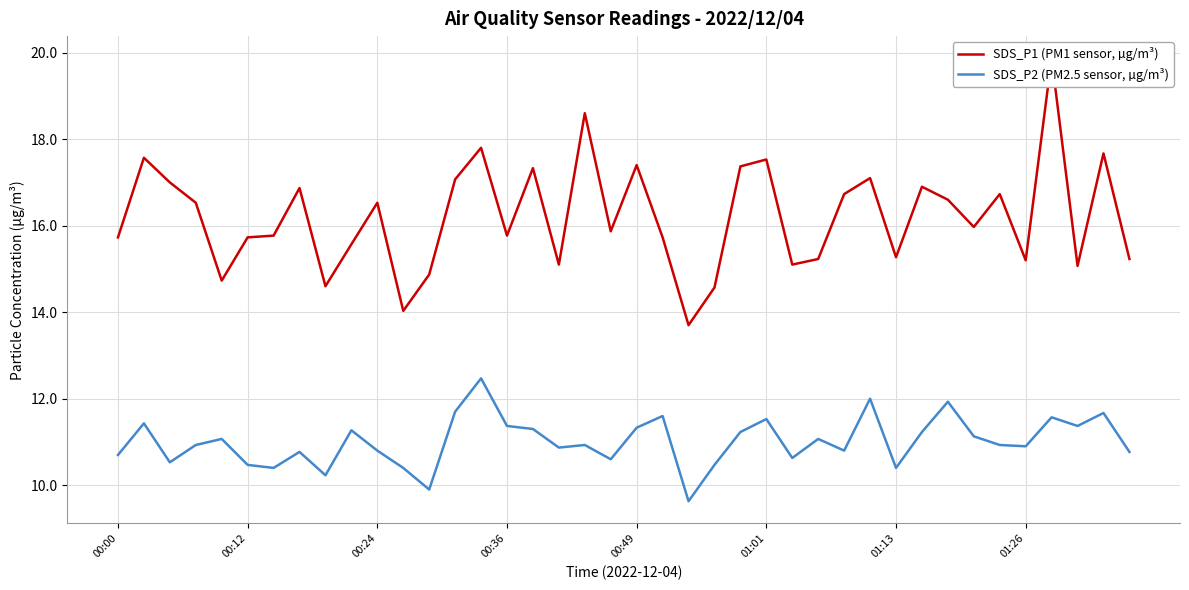

True or false: SDS_P1 (PM1 sensor, µg/m³) has more than 2 interior local peaks.

True